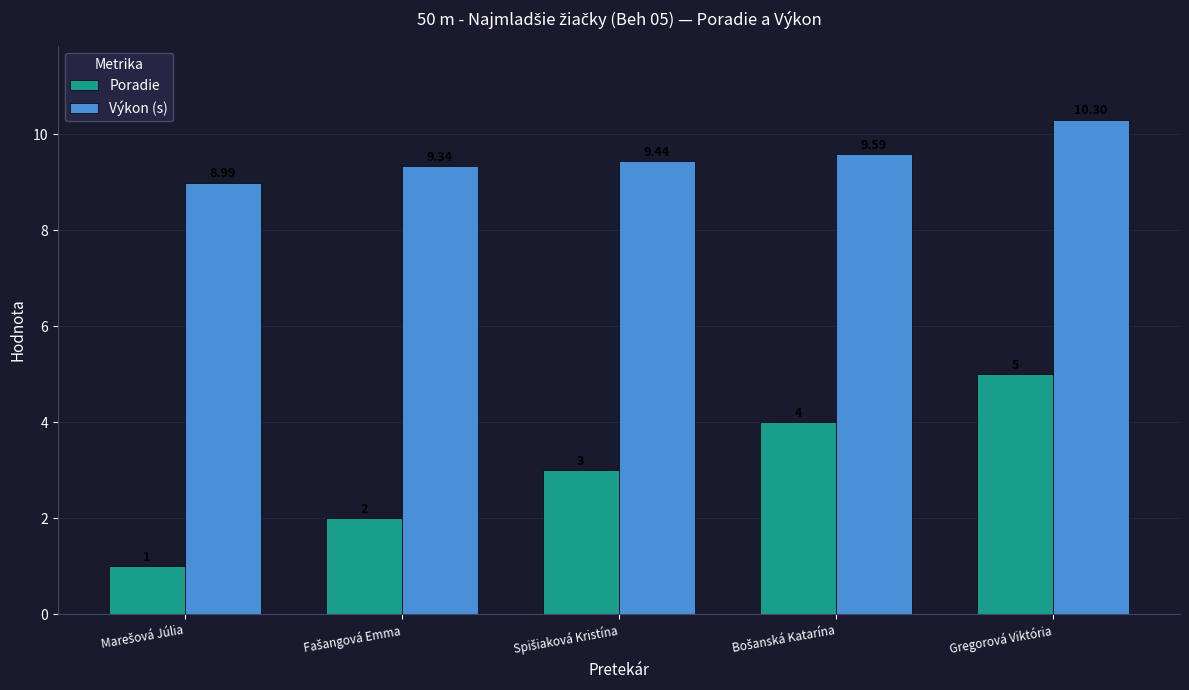

Reading left to right, what are all the values shown in this chart?

Poradie: 1.0	2.0	3.0	4.0	5.0
Výkon (s): 9.0	9.3	9.4	9.6	10.3